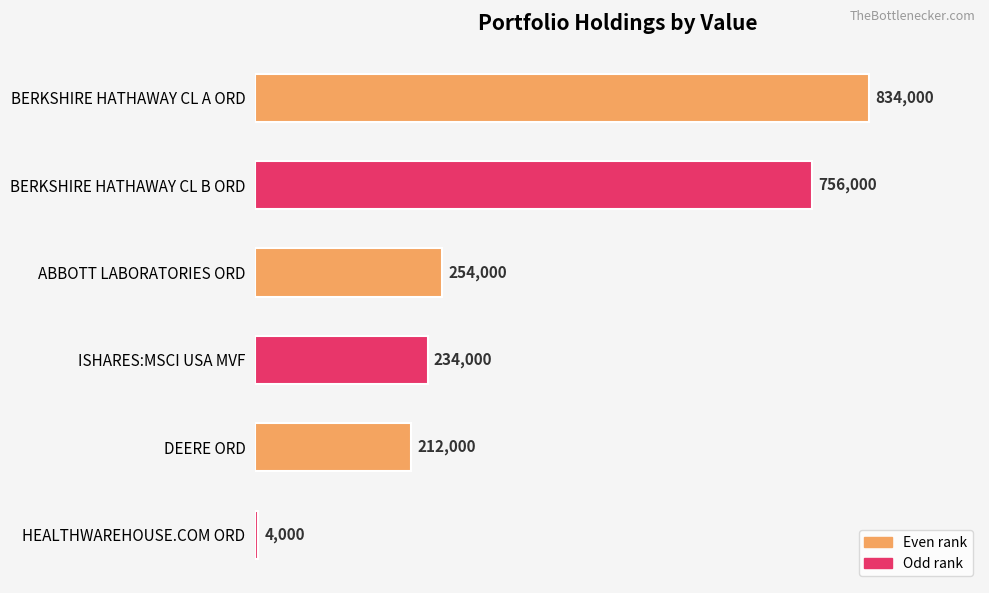

What is the minimum value shown in the chart?

4000